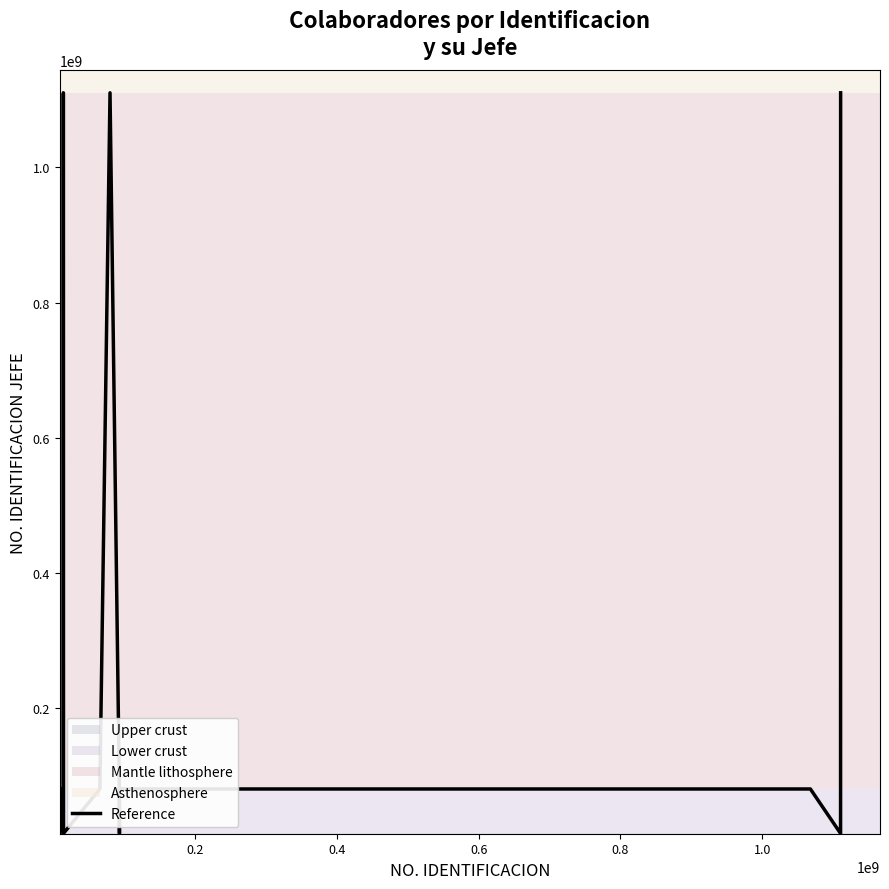

What is the difference between the maximum and minimum values?

1096250708